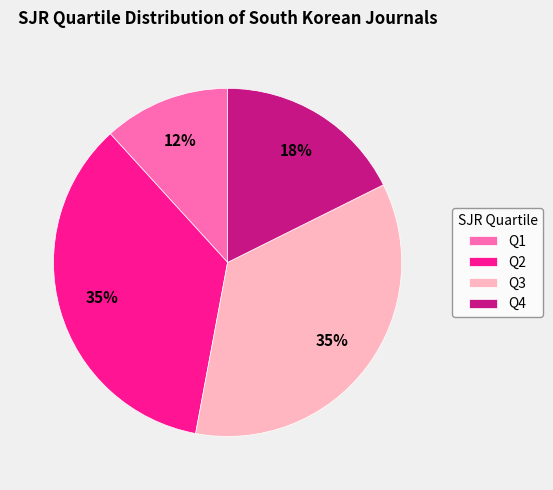

To the nearest percent, what portion does Q3 represent?

35%